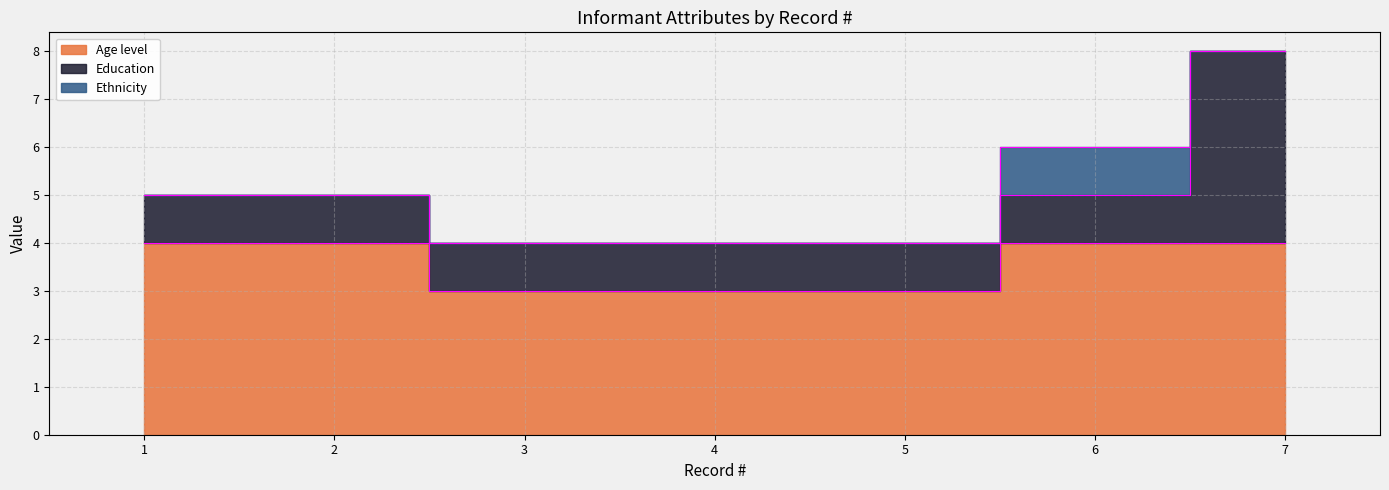

At which label is Age level closest to 3?

3